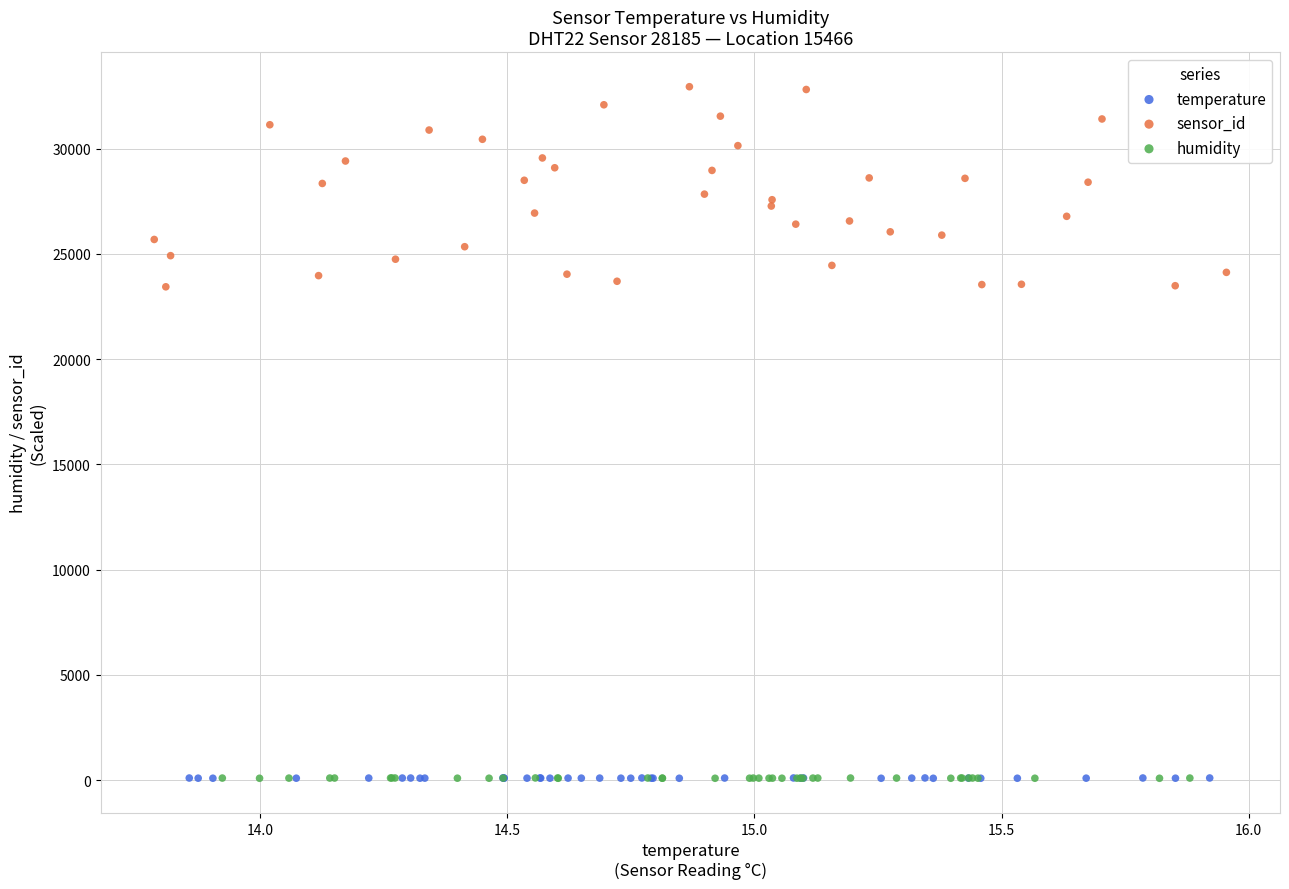

Which series has the largest Y range (max minus min)?

sensor_id